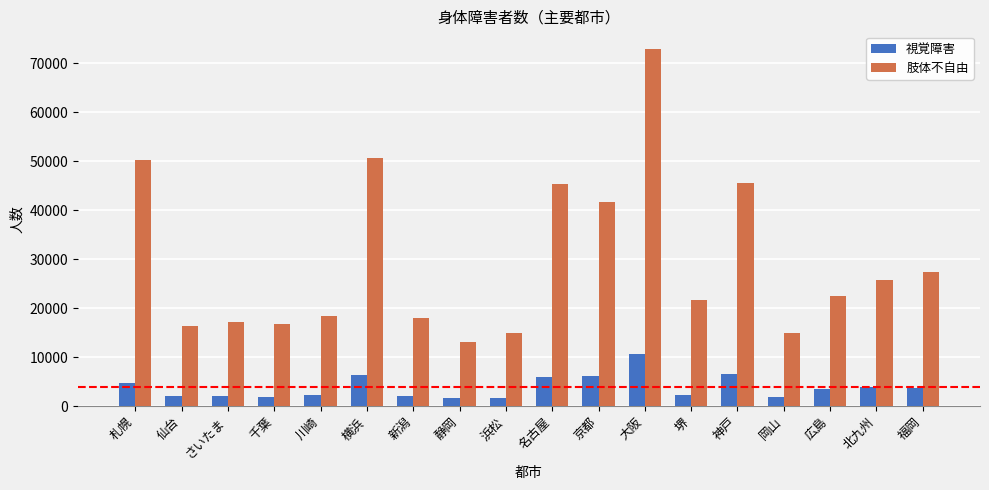

Rank the series by their maximum value, from lowest to highest.

視覚障害, 肢体不自由